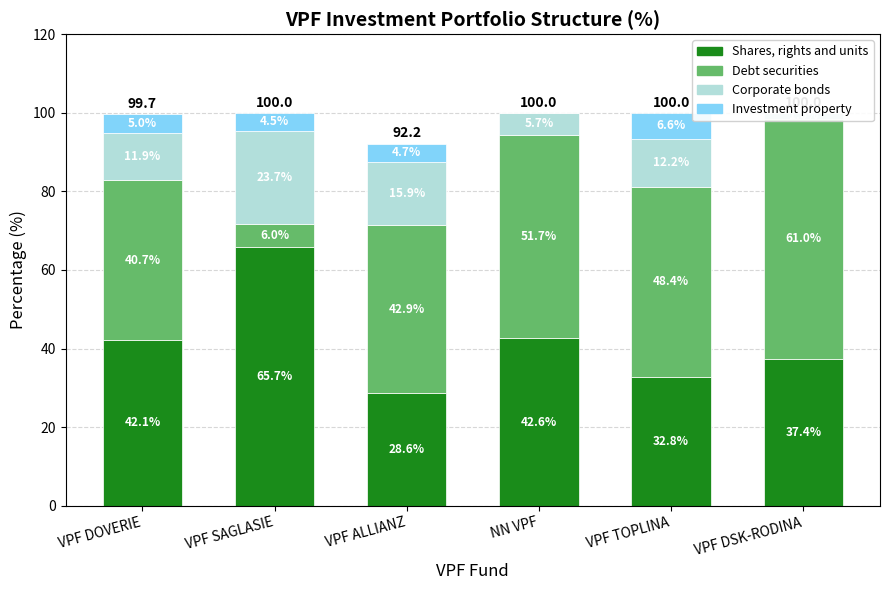

What are all the series names shown in the legend?

Shares, rights and units, Debt securities, Corporate bonds, Investment property